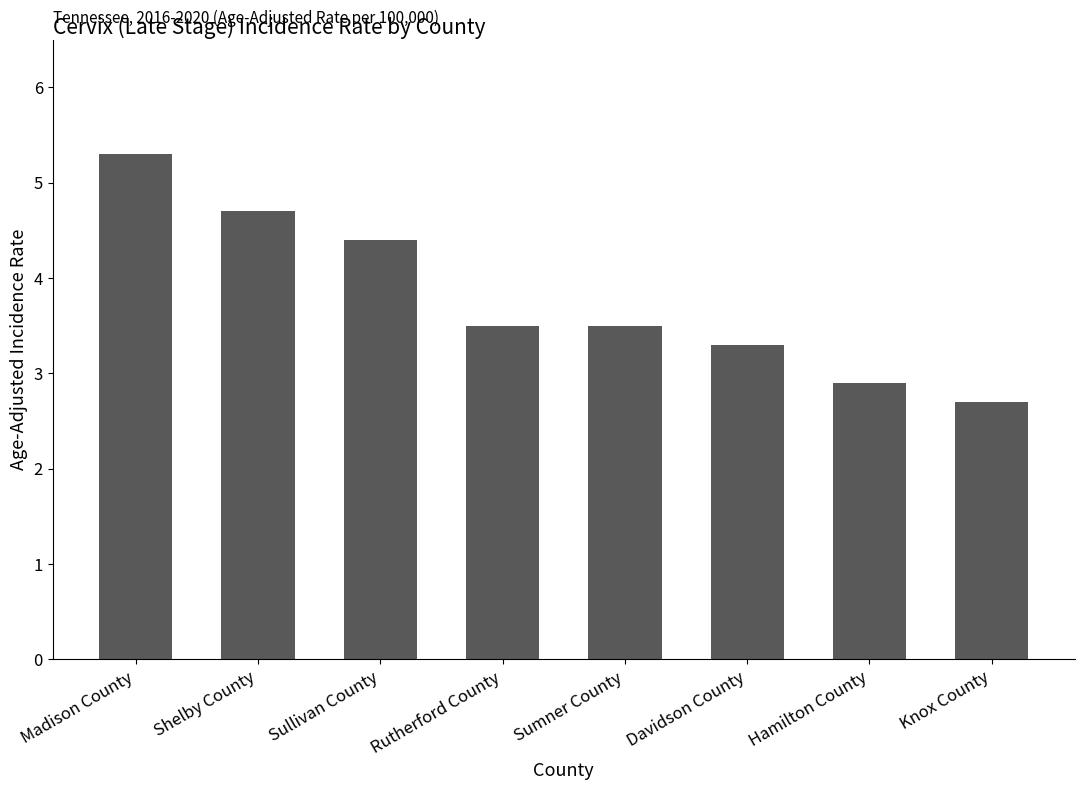

How many values are below 3?

2